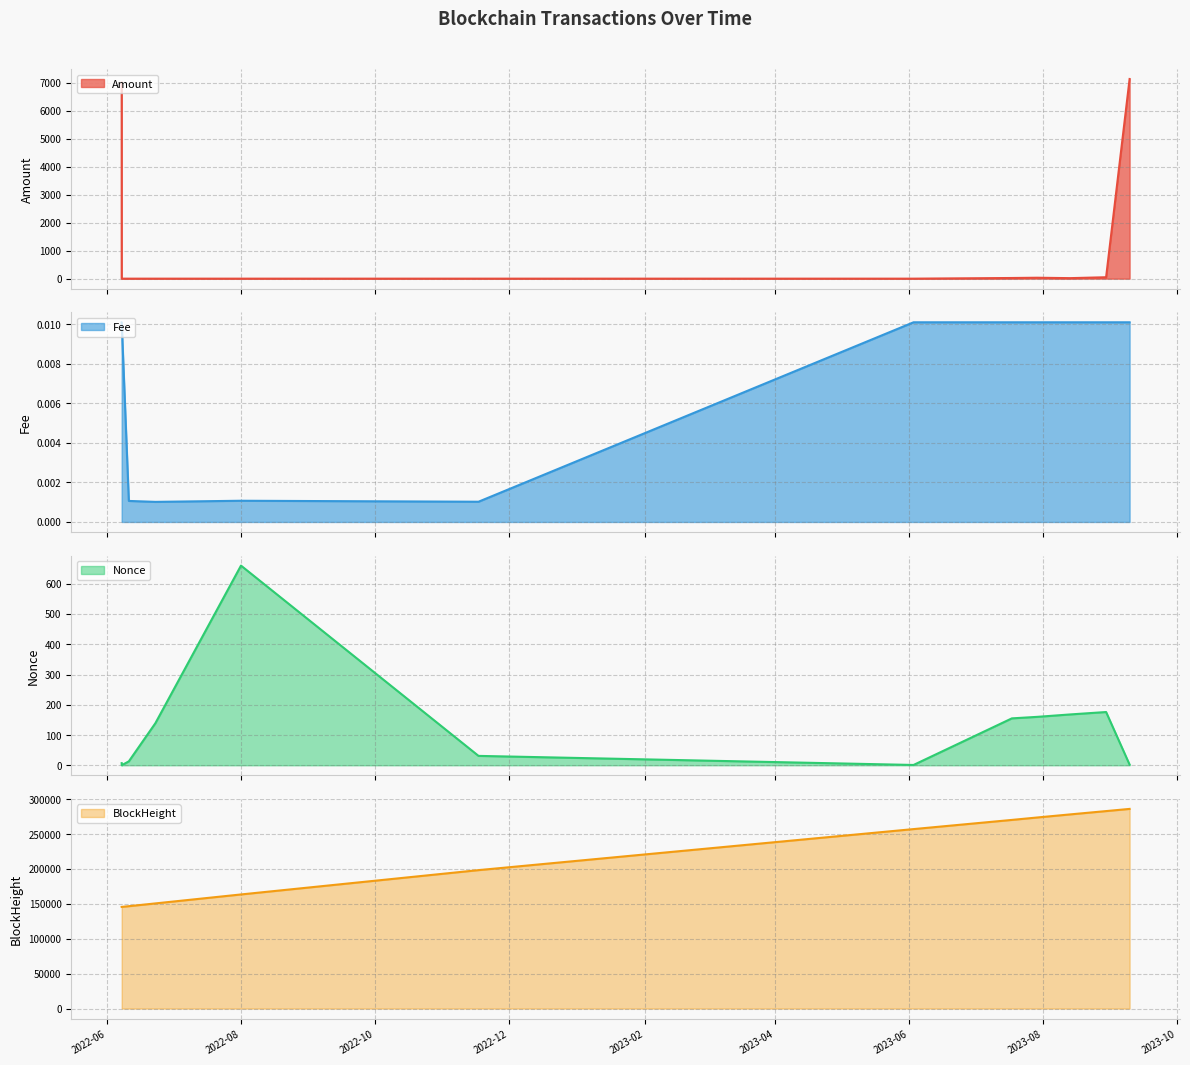

List the labels in order of Amount value, largest first.

2023-09-09 11:48, 2022-06-07 16:30, 2023-08-29 19:03, 2023-07-29 09:36, 2023-07-17 21:27, 2023-08-13 09:42, 2022-06-10 22:42, 2022-06-23 00:36, 2022-07-31 23:51, 2022-11-17 02:54, 2022-06-07 16:45, 2023-06-03 03:15